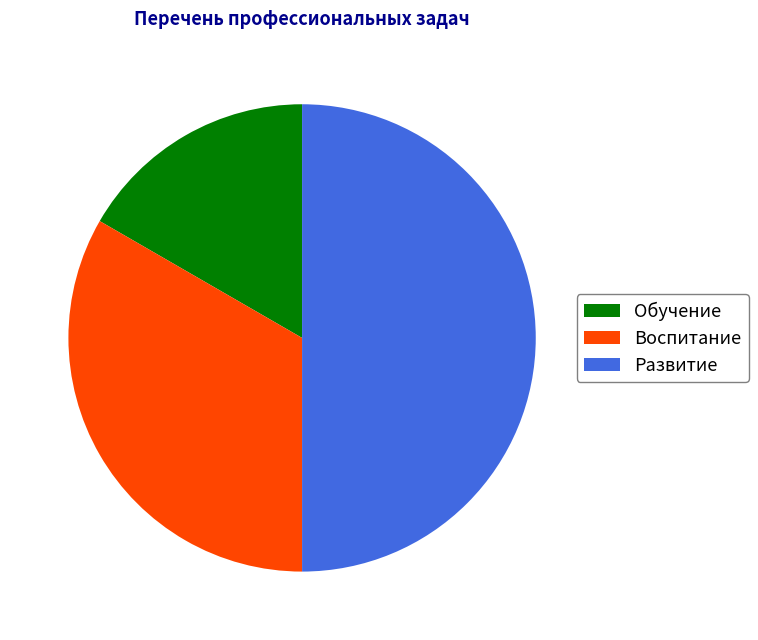

How many segments does this pie chart have?

3